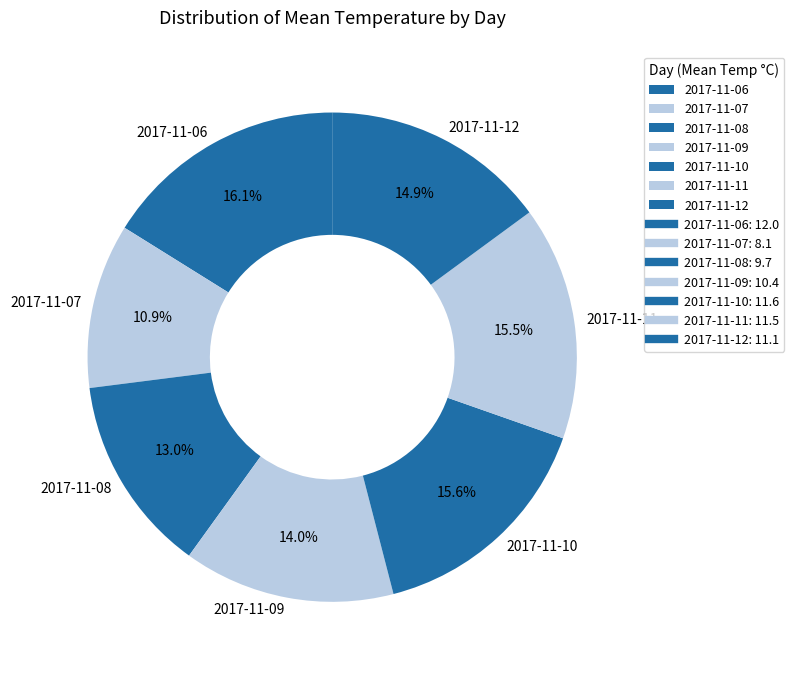

Is it true that 2017-11-09 is 14% of the pie?

True